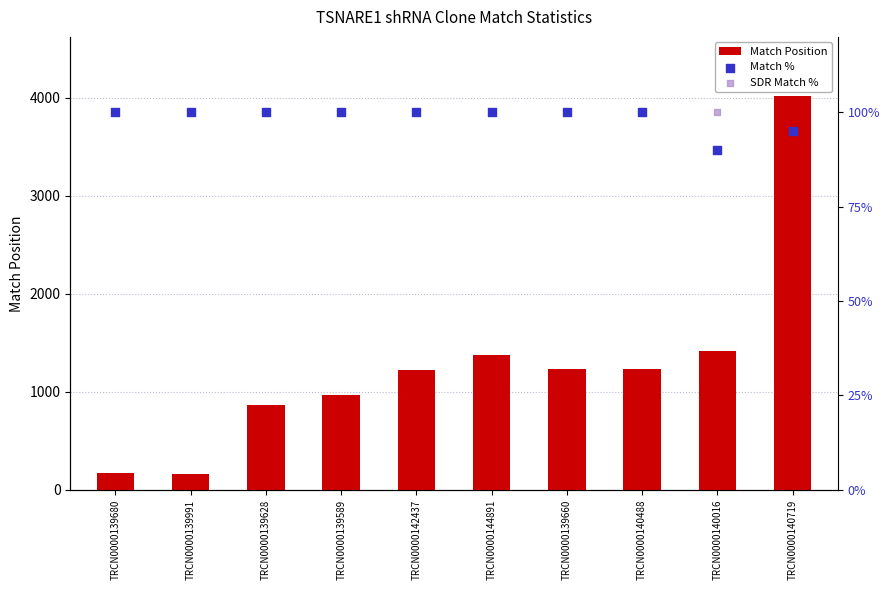

Which series contains the highest Y value?

Match Position